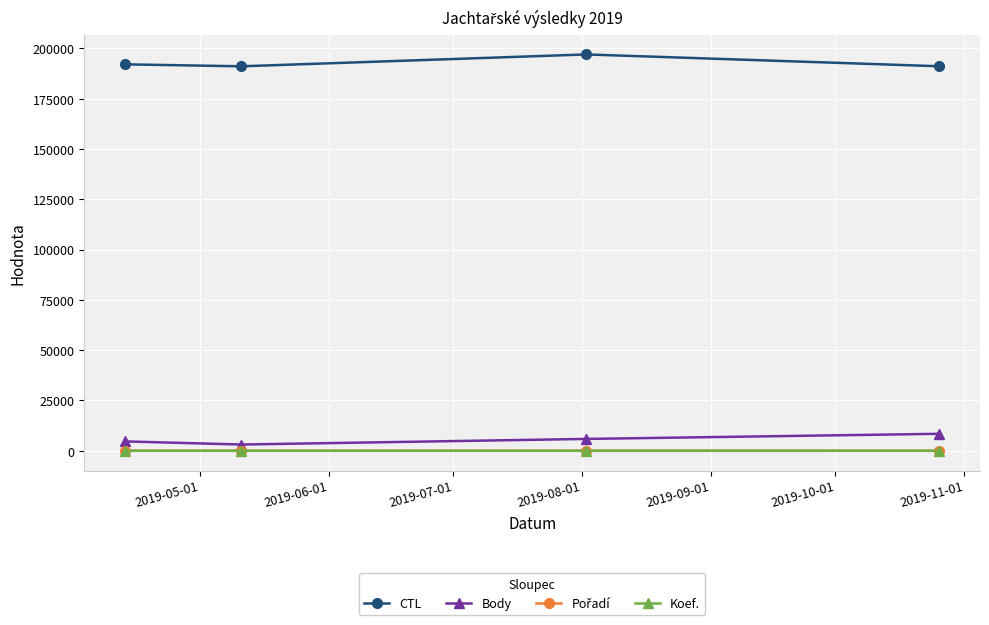

True or false: Koef. and CTL intersect in this chart.

False